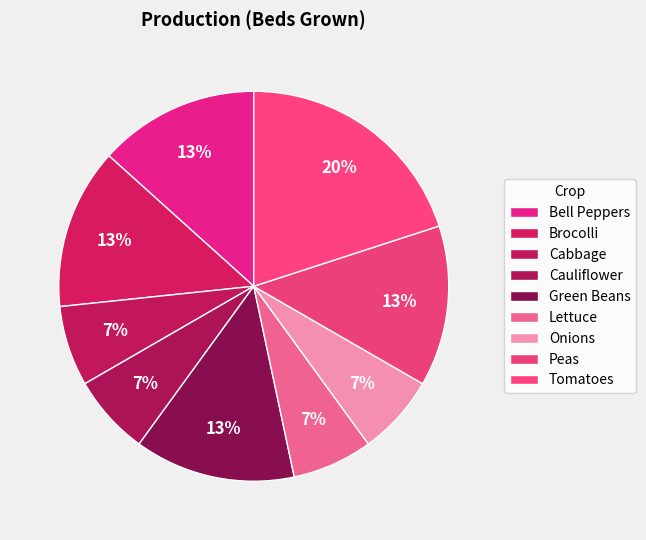

Does Cabbage represent more than half of the total?

No